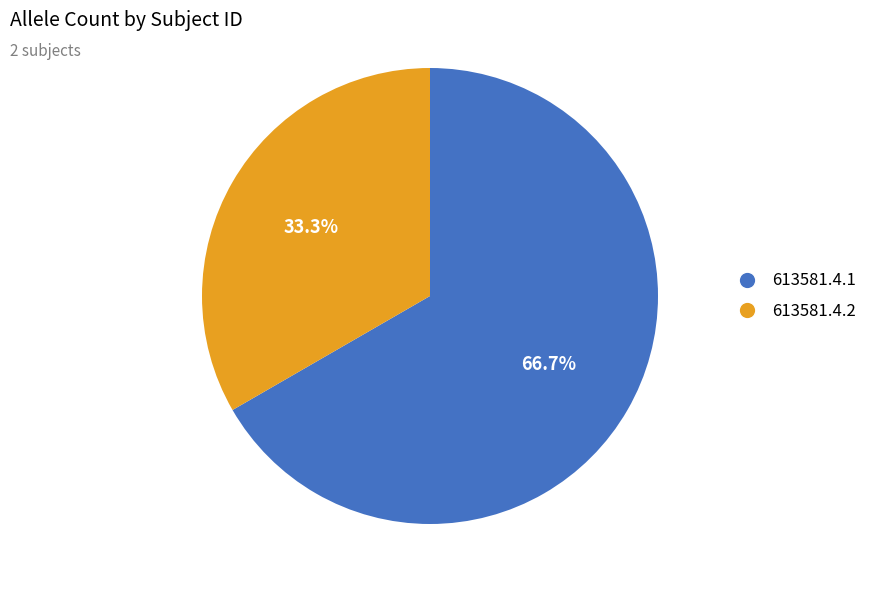

Rank the categories by value from lowest to highest.

613581.4.2, 613581.4.1